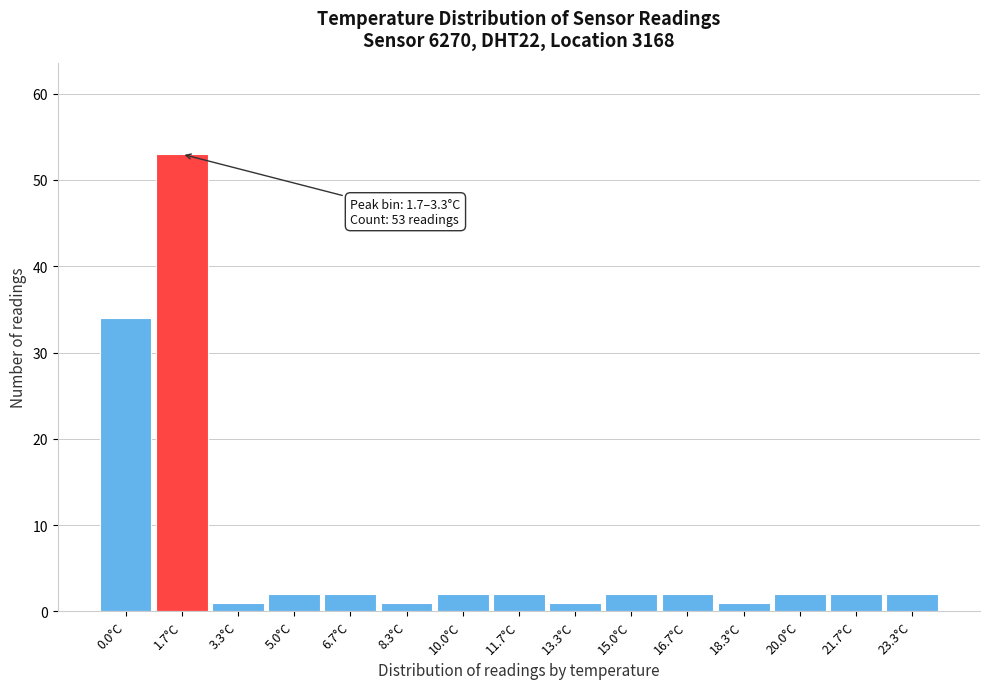

Reading left to right, extract all data points from this chart.

0.0°C=34	1.7°C=53	3.3°C=1	5.0°C=2	6.7°C=2	8.3°C=1	10.0°C=2	11.7°C=2	13.3°C=1	15.0°C=2	16.7°C=2	18.3°C=1	20.0°C=2	21.7°C=2	23.3°C=2